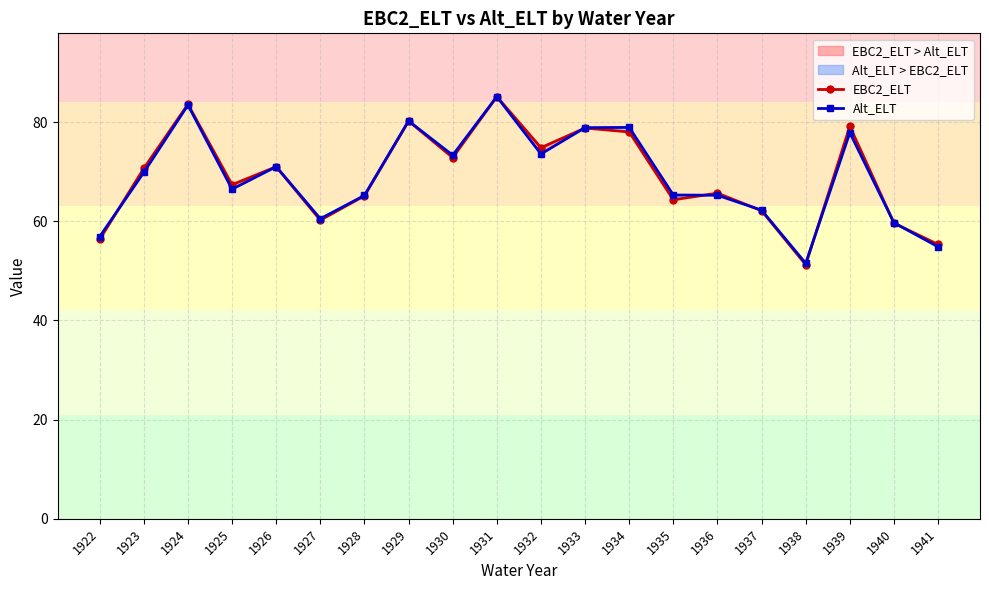

What is the total value across all series at 1925?

133.8